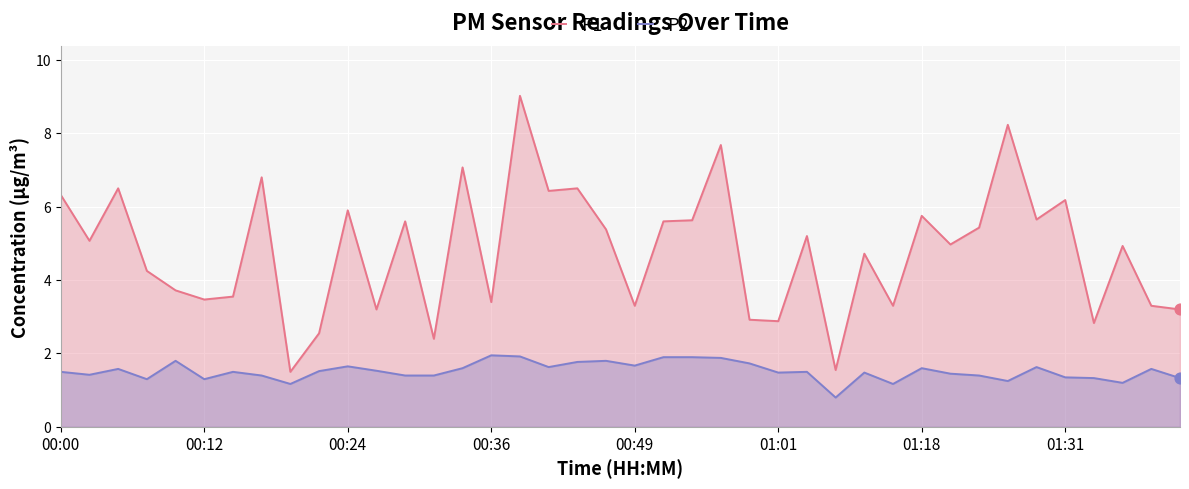

What is the total value across all series at 00:00?

7.8